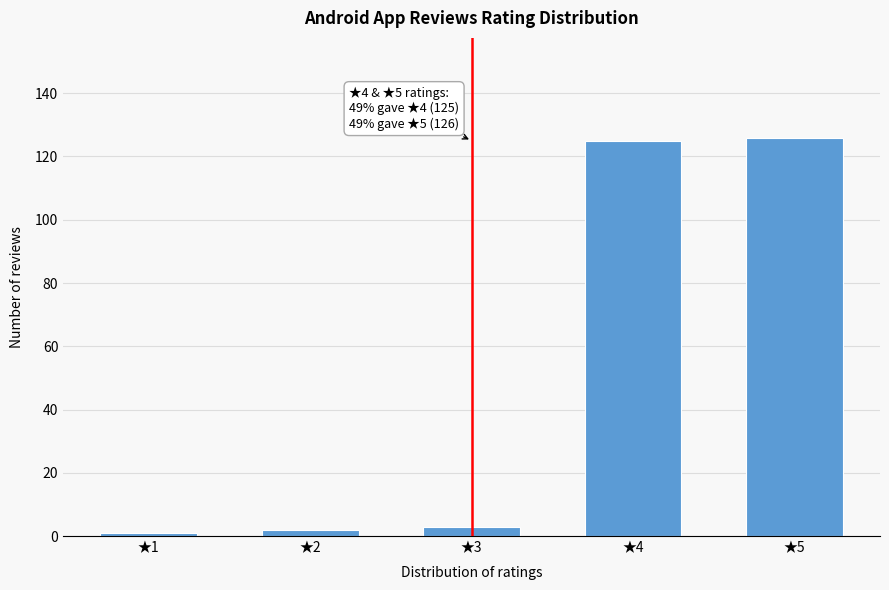

Reading right to left, what are all the values shown in this chart?

★5=126	★4=125	★3=3	★2=2	★1=1